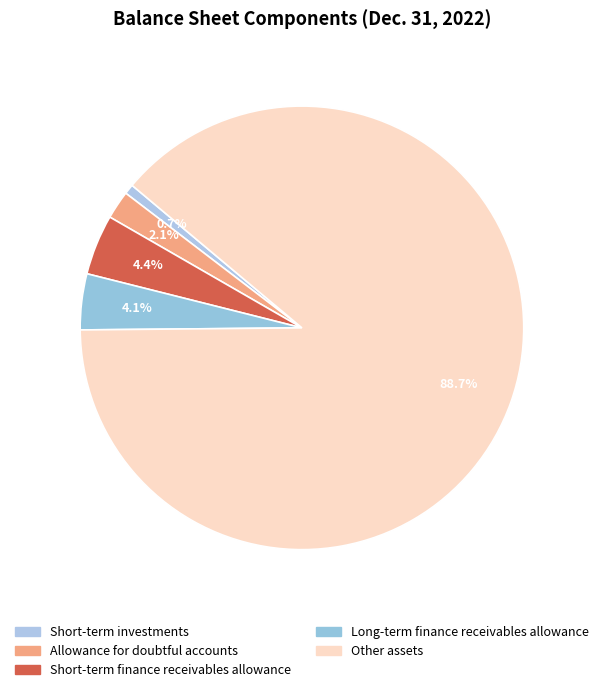

What percentage is NOT represented by Allowance for doubtful accounts?

97.9%